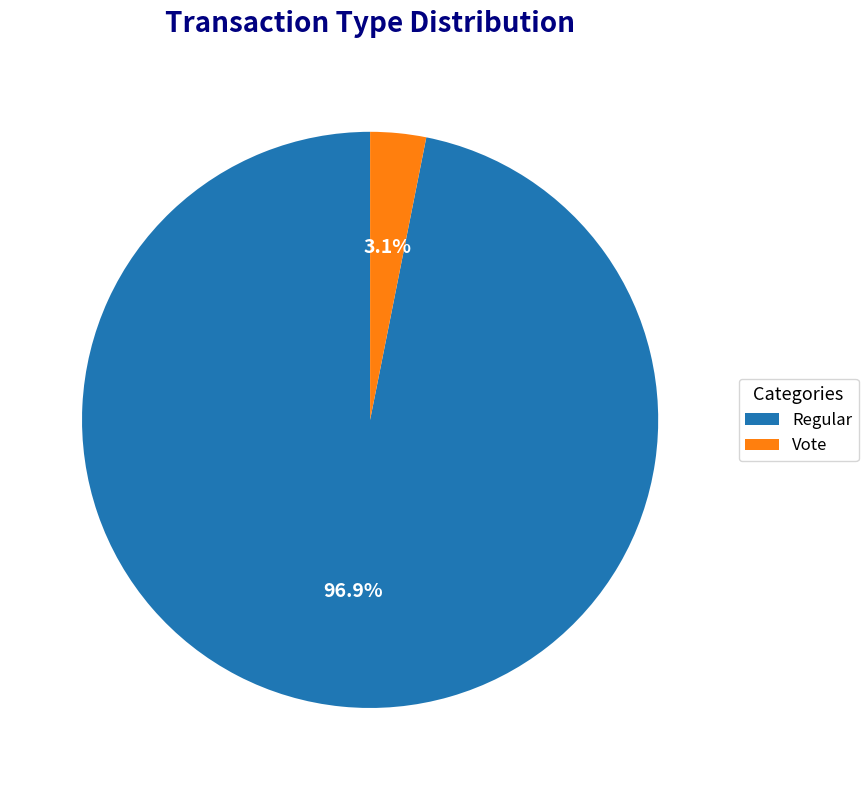

Count the number of slices in the pie.

2